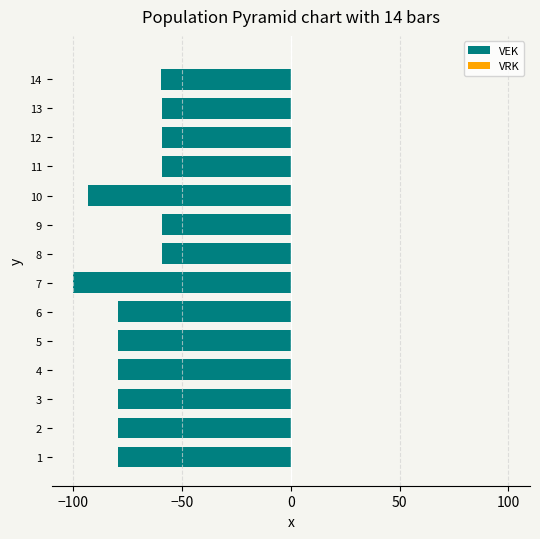

The value at 1 is -45.3. True or false?

False